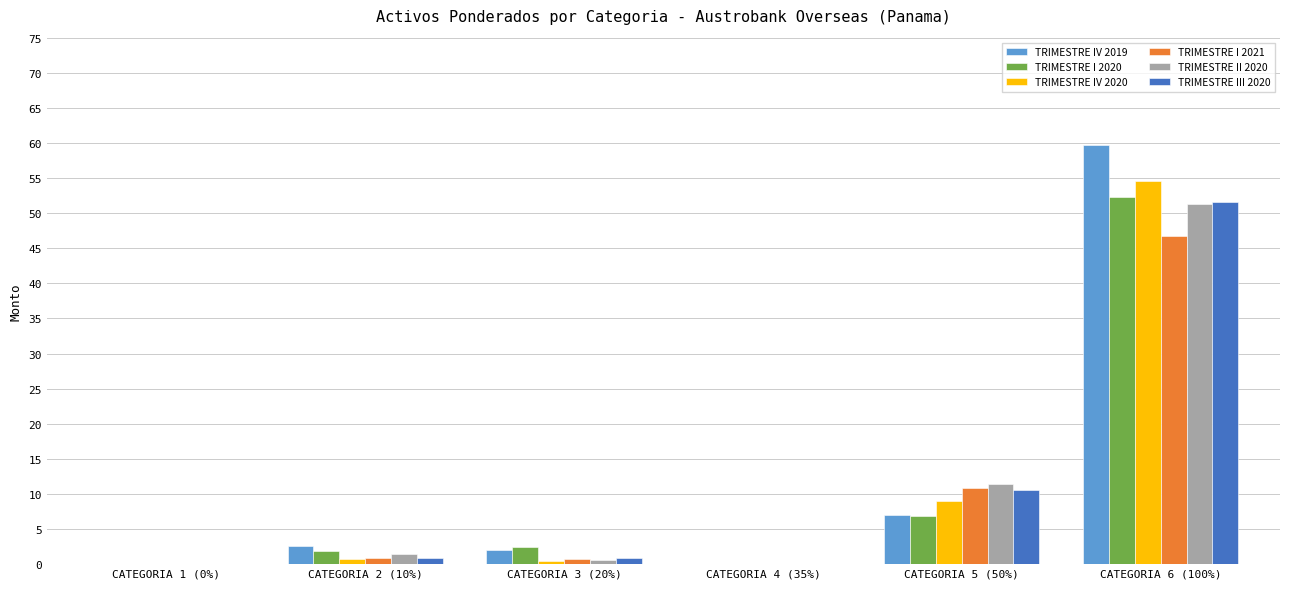

At which category does the chart reach its peak across all series?

CATEGORIA 6 (100%)